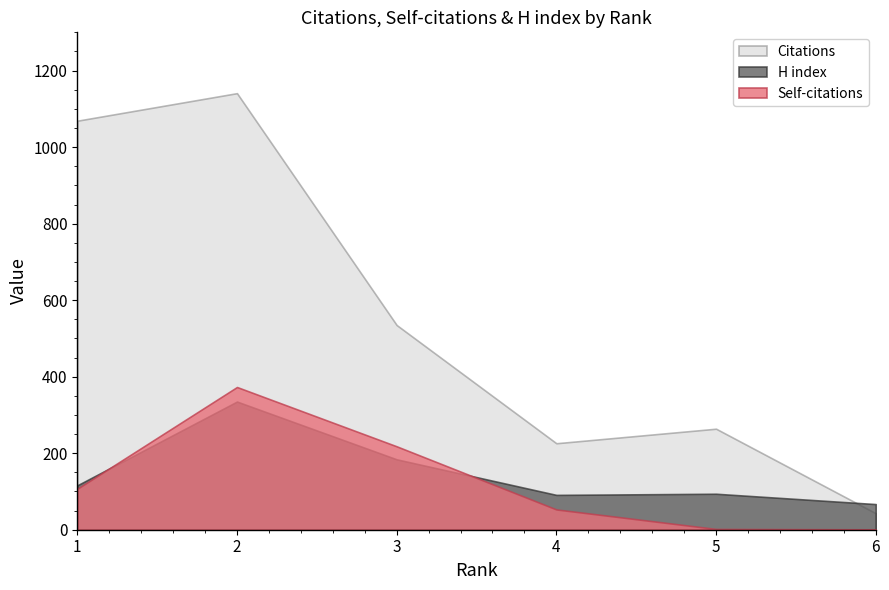

What is the greatest value displayed?

1141